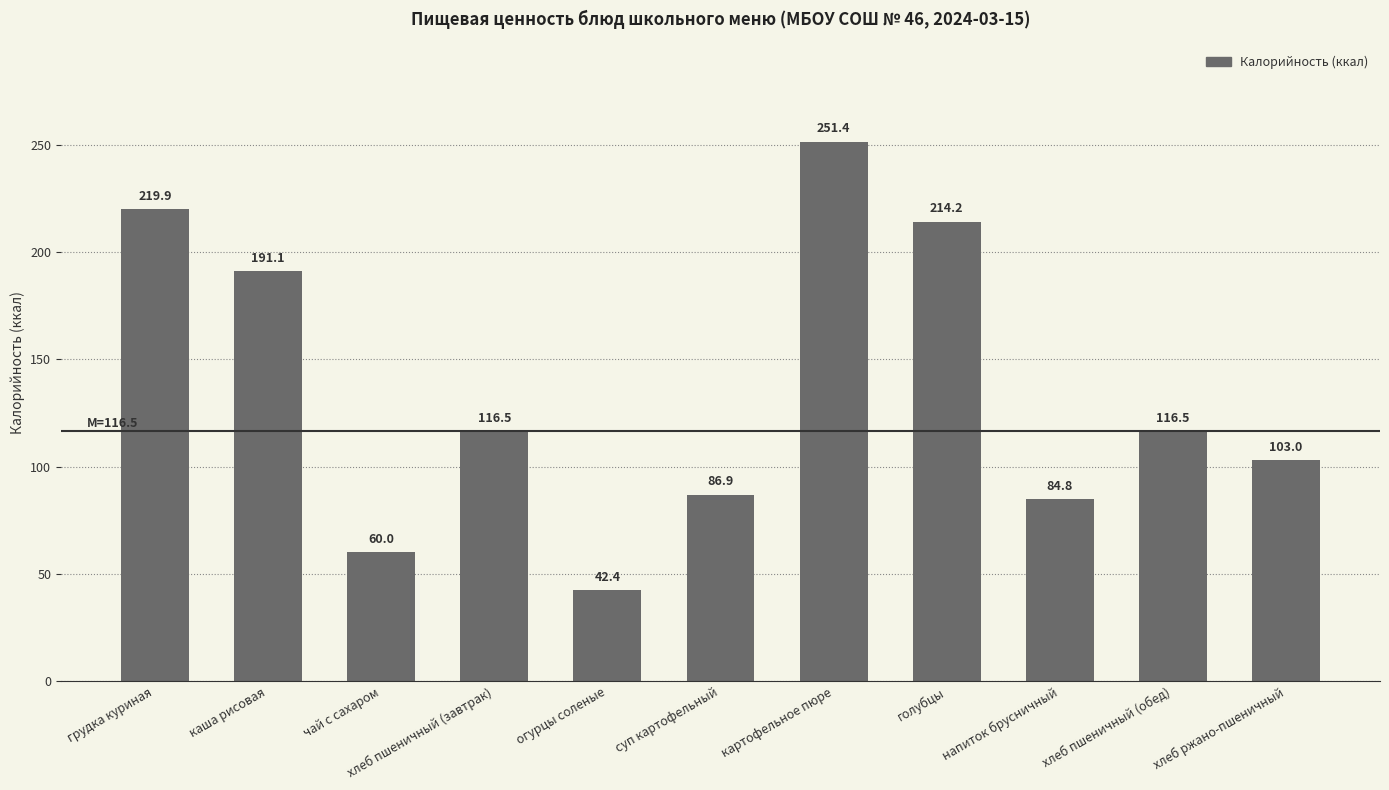

What is the sum of all values?

1486.6